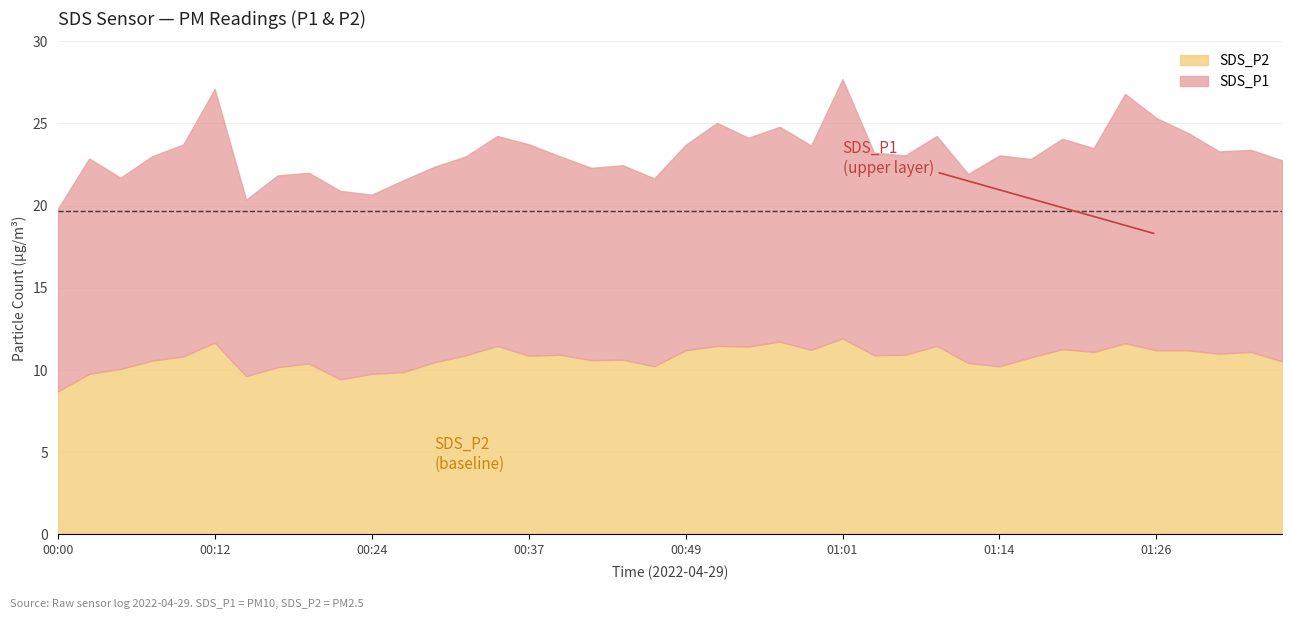

Where does the SDS_P2 series first go above 10?

00:05